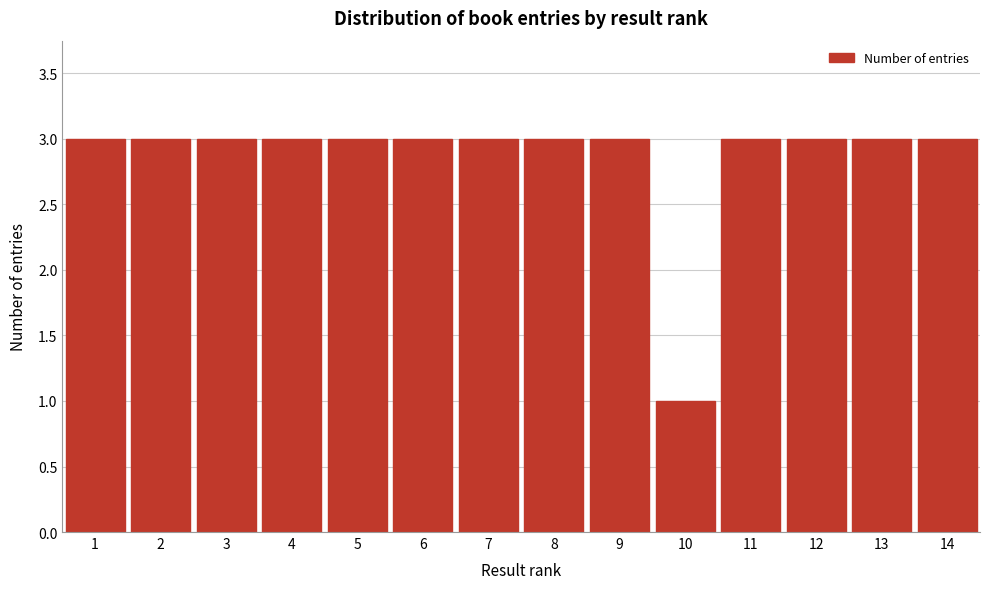

Reading left to right, transcribe this chart: for each bar, give the range it covers on the x-axis and its height. The values are not printed on the chart, so give them approximately, as read against the axis.

0.5 to 1.5: 3
1.5 to 2.5: 3
2.5 to 3.5: 3
3.5 to 4.5: 3
4.5 to 5.5: 3
5.5 to 6.5: 3
6.5 to 7.5: 3
7.5 to 8.5: 3
8.5 to 9.5: 3
9.5 to 10.5: 1
10.5 to 11.5: 3
11.5 to 12.5: 3
12.5 to 13.5: 3
13.5 to 14.5: 3